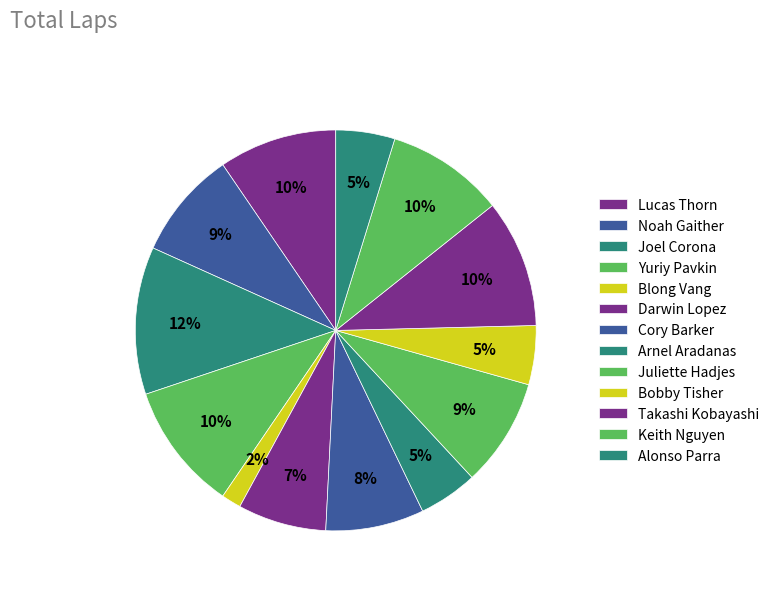

Which category has the smallest portion of the pie?

Blong Vang (701)